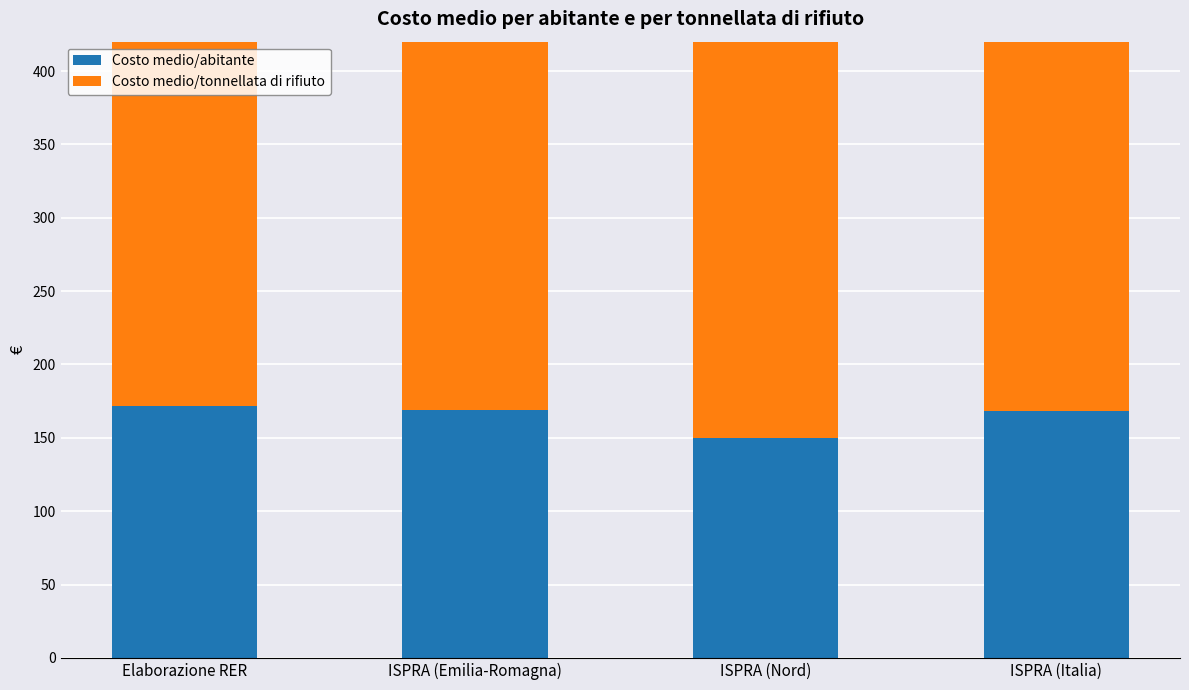

At which category does the chart reach its peak across all series?

ISPRA (Italia)